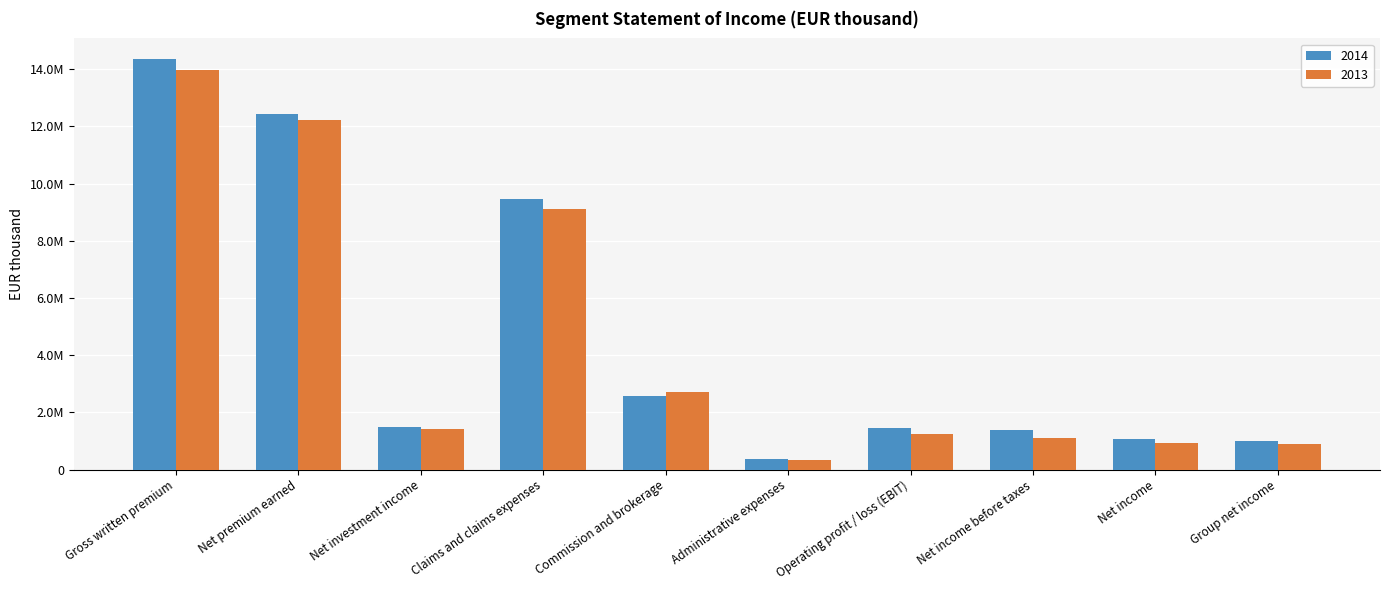

At Net investment income, list the series in order from largest to smallest.

2014, 2013